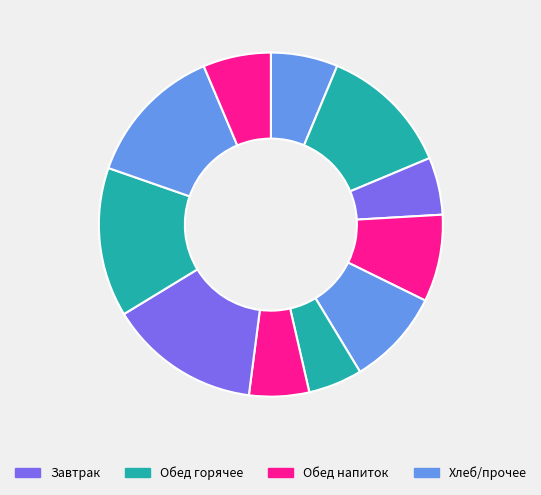

Count the number of slices in the pie.

11